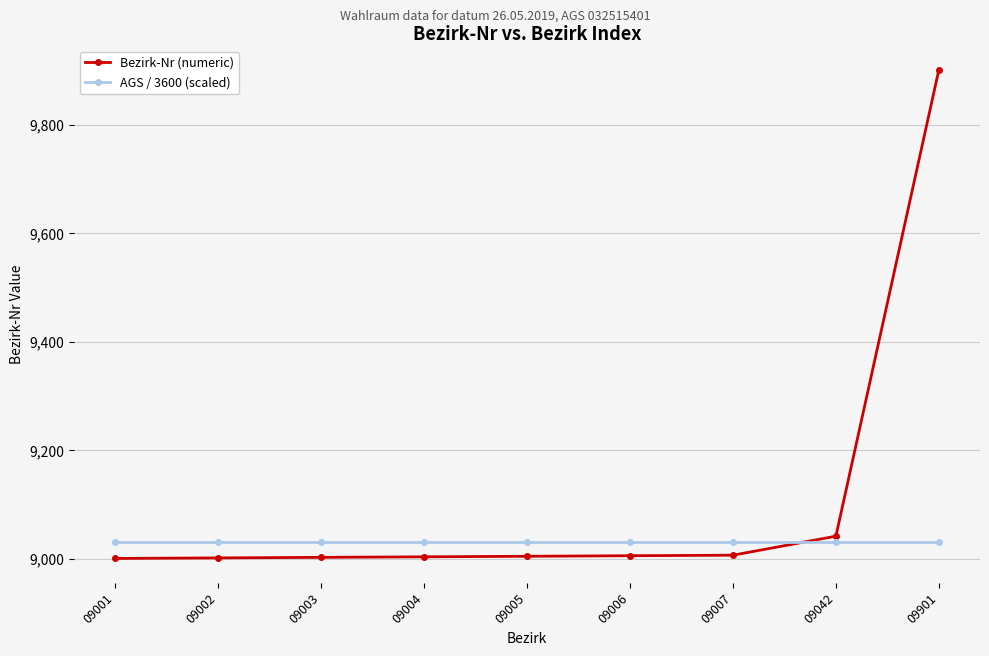

True or false: AGS / 3600 (scaled) has a value of 9032.1 at 09007.

True